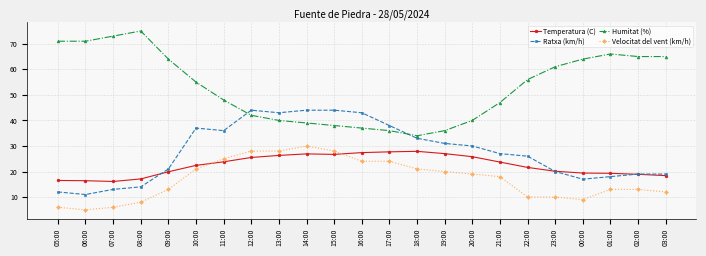

What is the label of the 3rd point from the right?

01:00